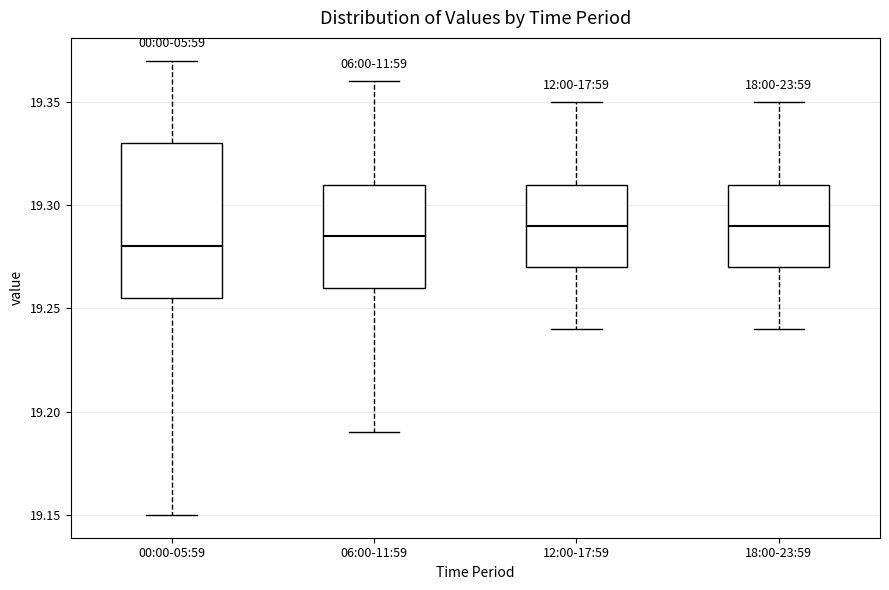

Comparing the boxes themselves (not the whiskers), which one is the tallest?

00:00-05:59